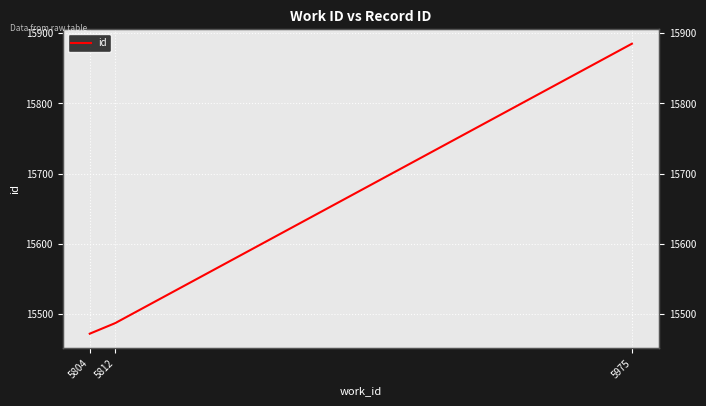

What is the value of the 1st point from the left?

15472